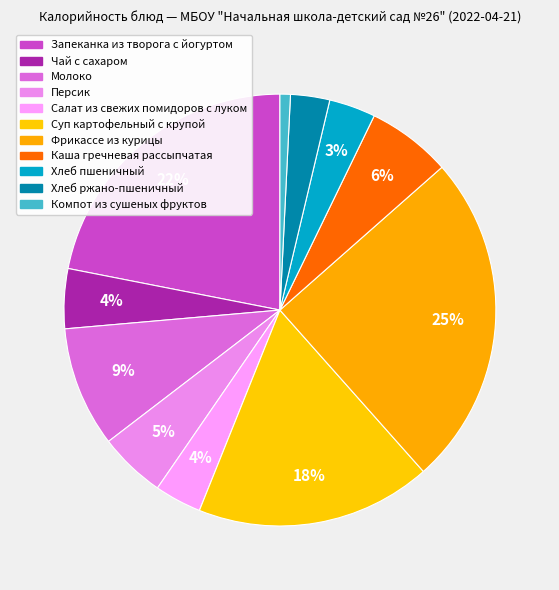

Which has a higher value, Хлеб пшеничный or Салат из свежих помидоров с луком?

Салат из свежих помидоров с луком